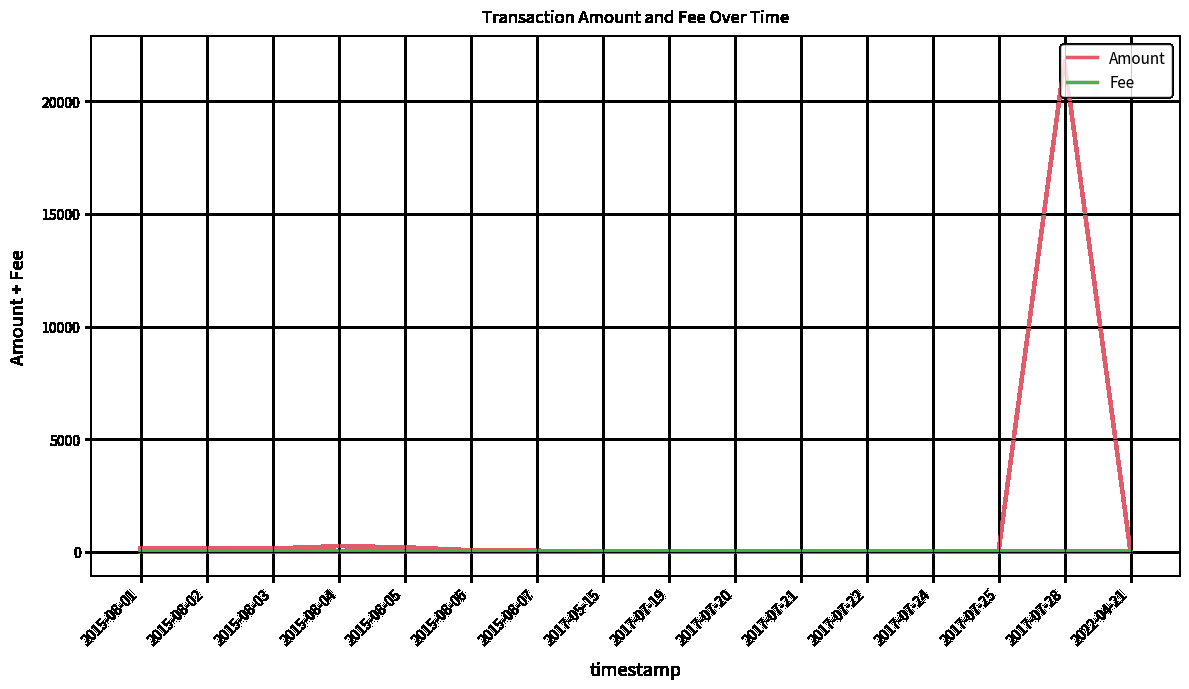

At which category is the sum across all series the highest?

2017-07-28